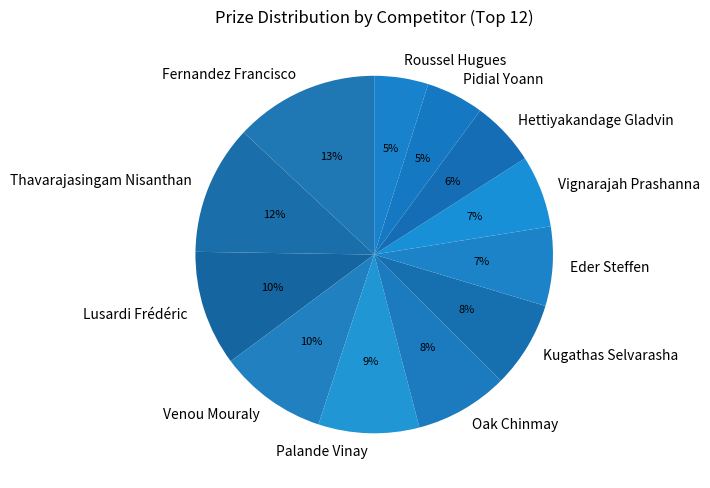

To the nearest percent, what percentage of the pie is Hettiyakandage Gladvin?

6%